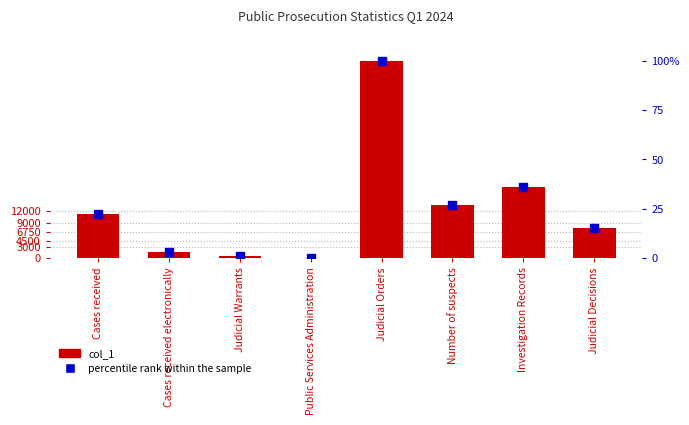

True or false: percentile rank within the sample has a value of 26.9 at Number of suspects.

True